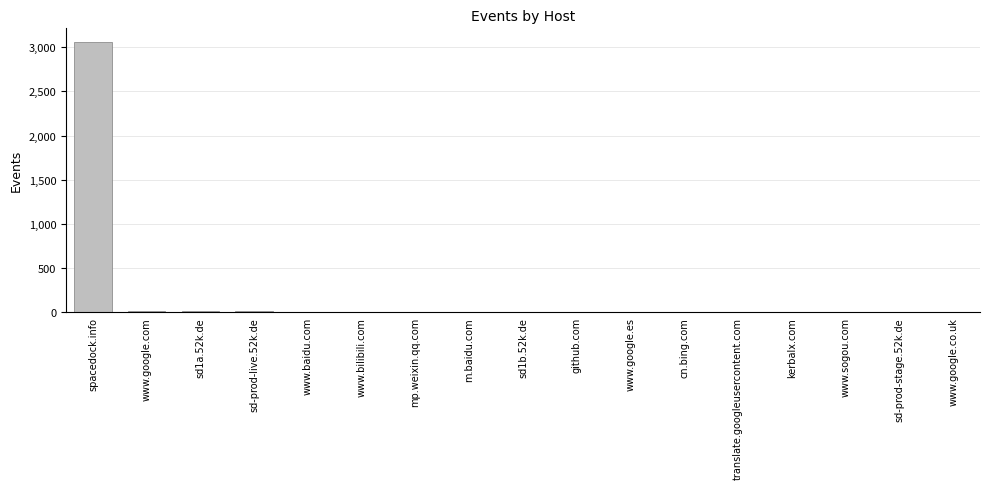

Which has a higher value, www.google.co.uk or spacedock.info?

spacedock.info